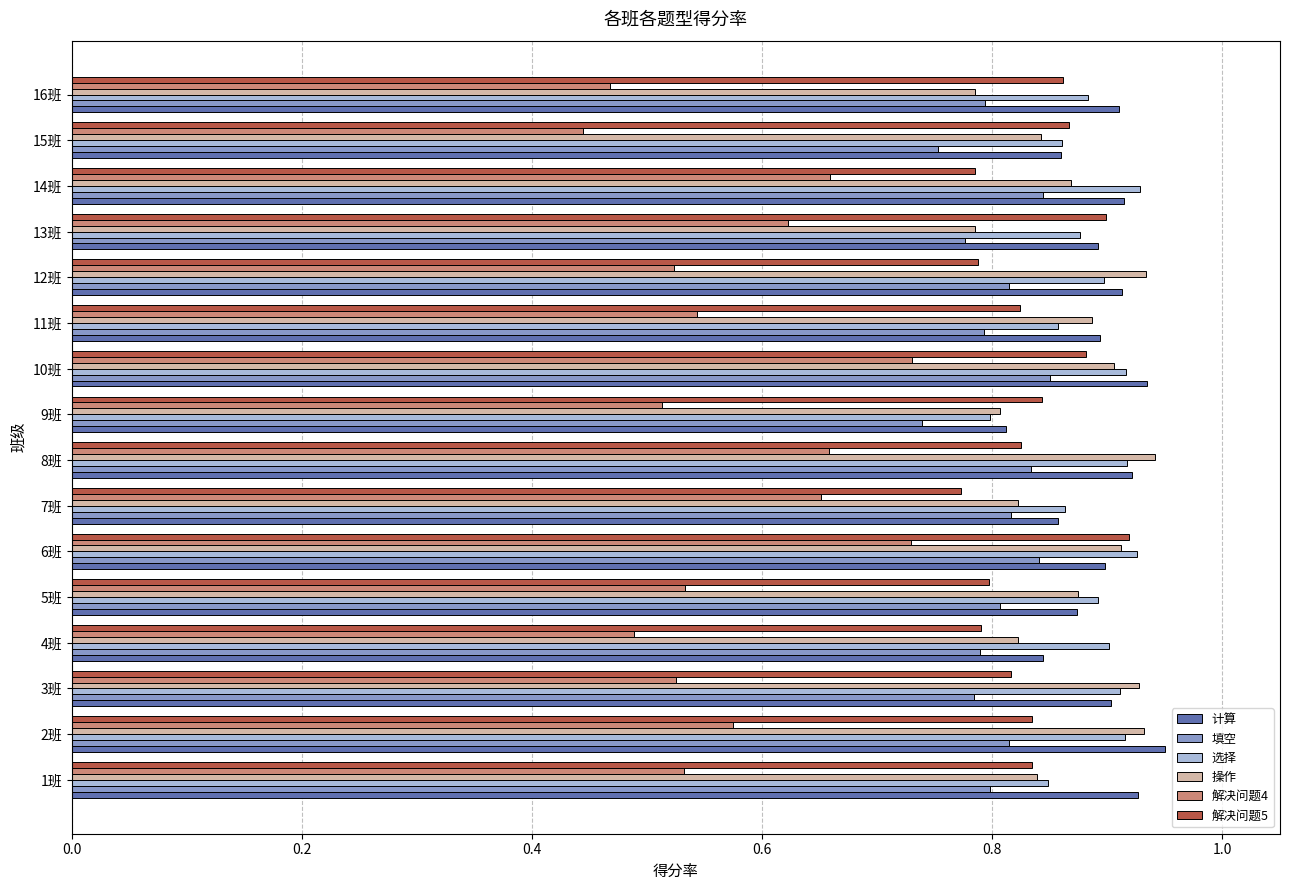

At which label is 选择 closest to 0?

9班